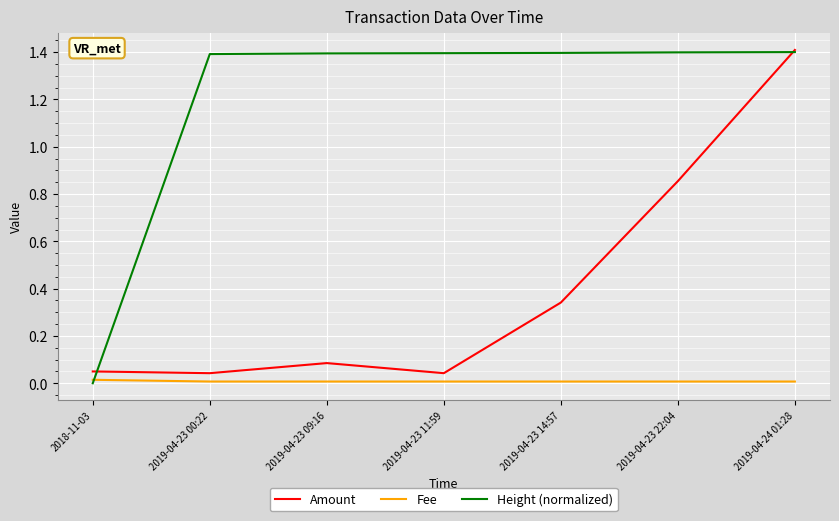

What is the sum of all Amount values?

2.8